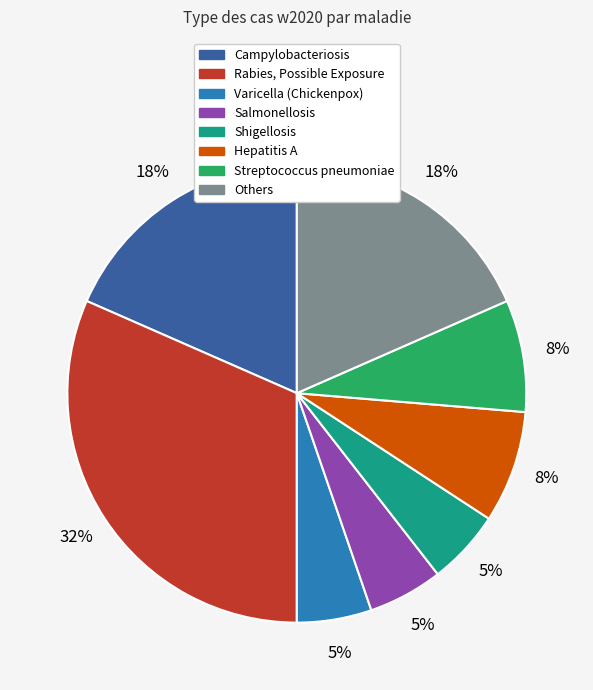

Do Hepatitis A and Rabies, Possible Exposure together represent more than half of the pie?

No